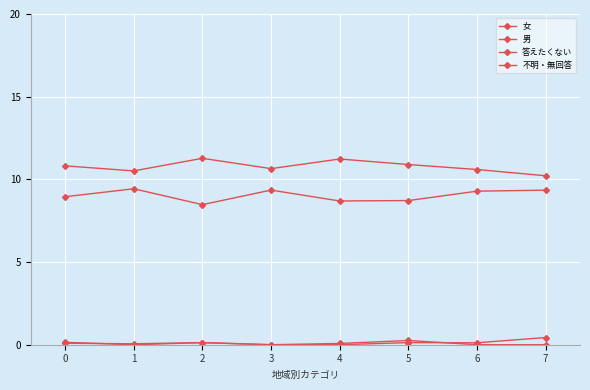

True or false: 答えたくない has a value of 0.1 at 6.

False